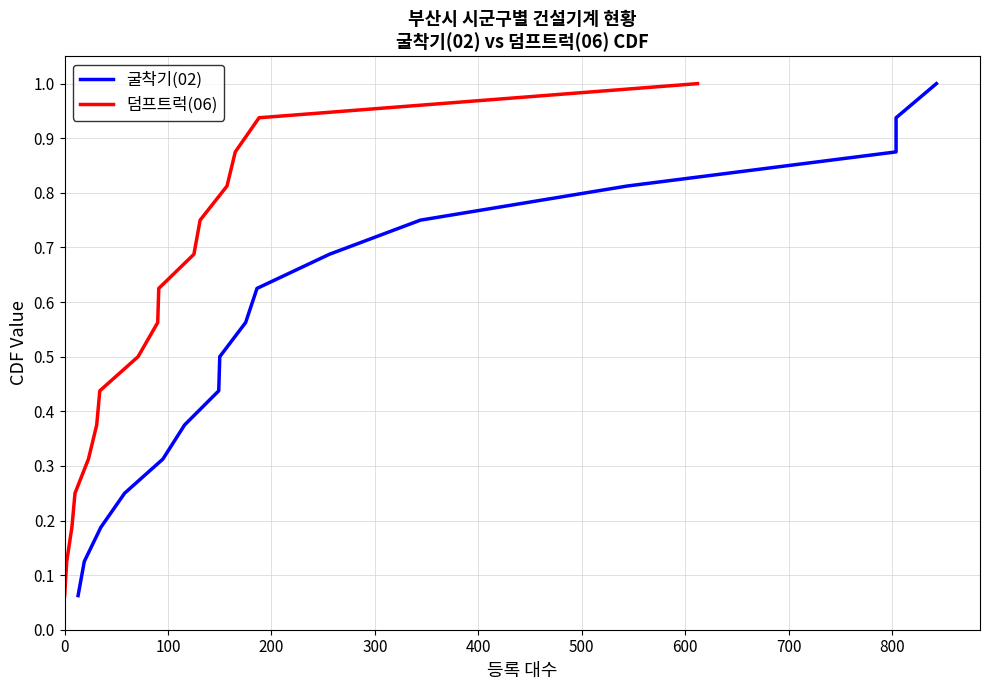

How many series are shown in this chart?

2